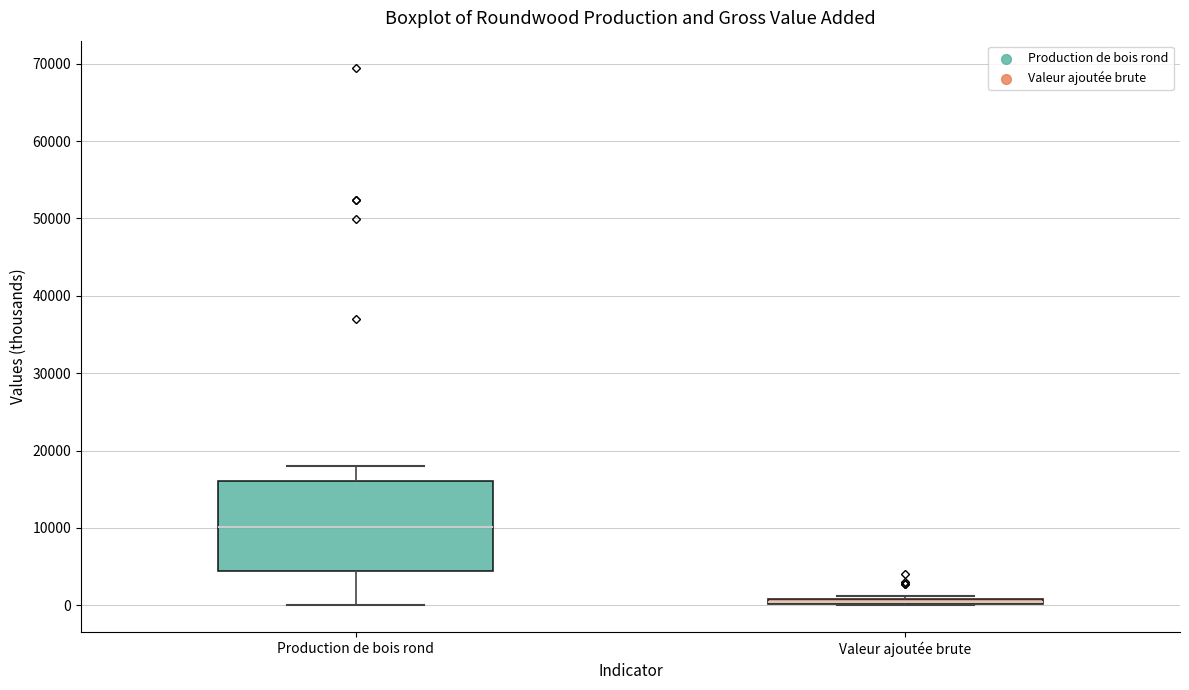

Where is the lower edge of the box for Valeur ajoutée brute on the y-axis? The values are not printed on the chart, so give them approximately, as read against the axis.

0